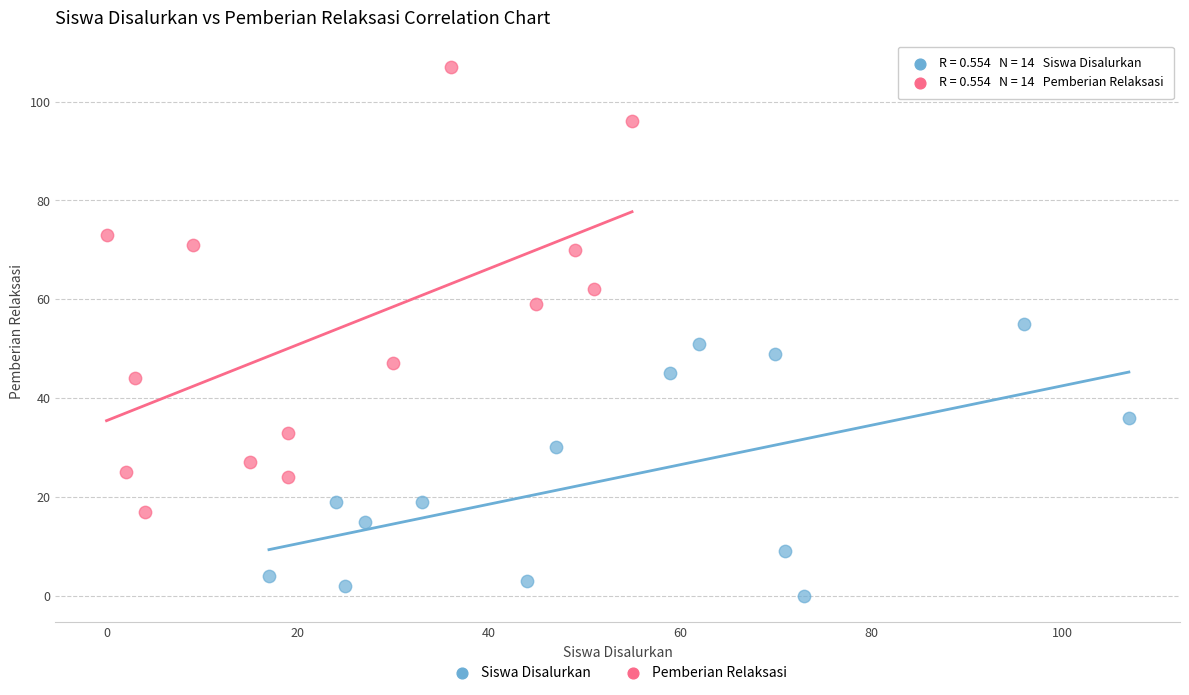

Which series contains the lowest Y value?

Siswa Disalurkan